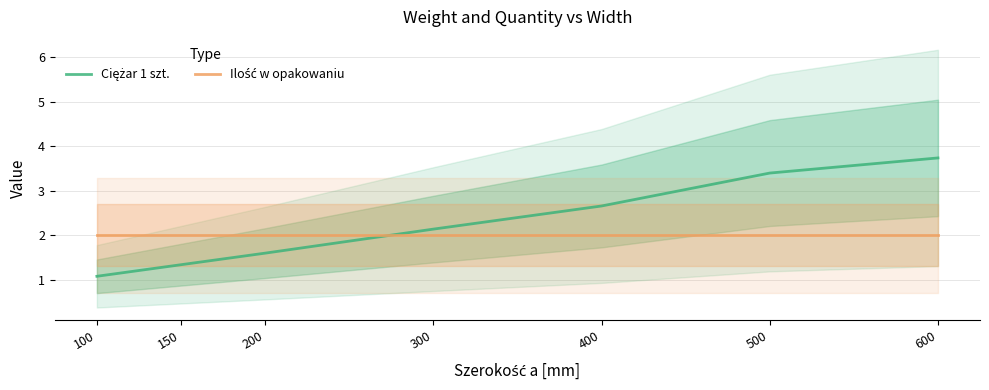

Count the number of categories in the chart.

7